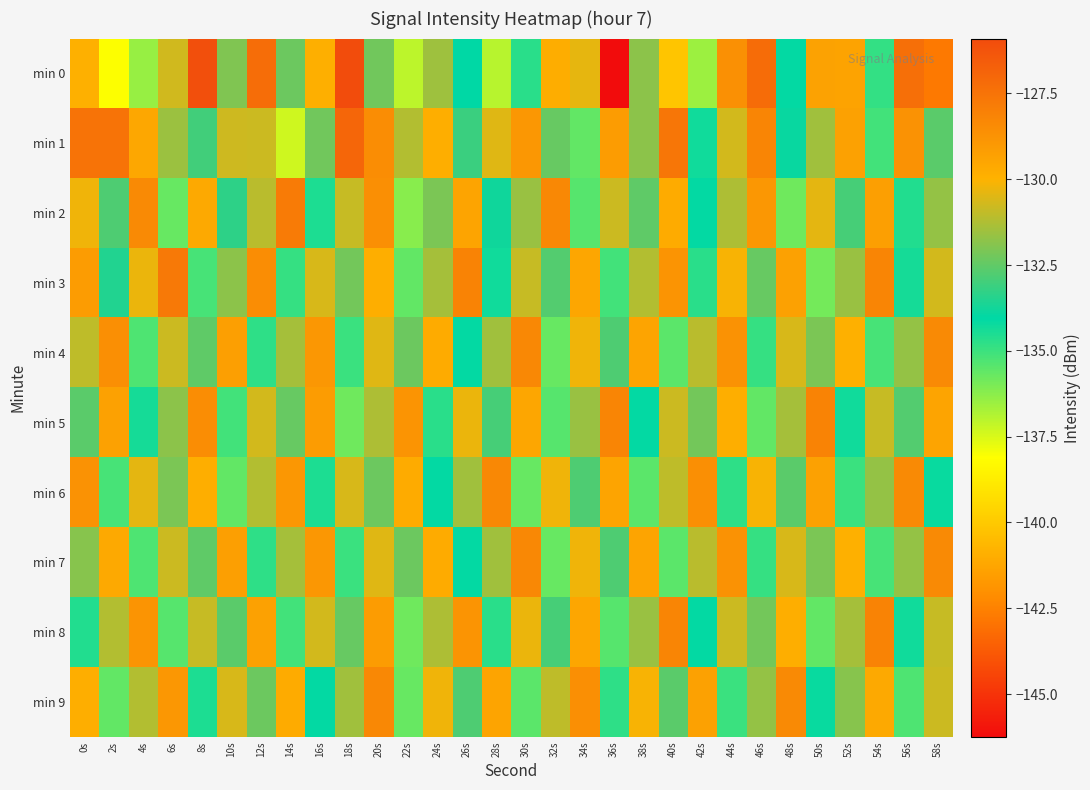

Which has a higher value, 54s or 34s?

34s